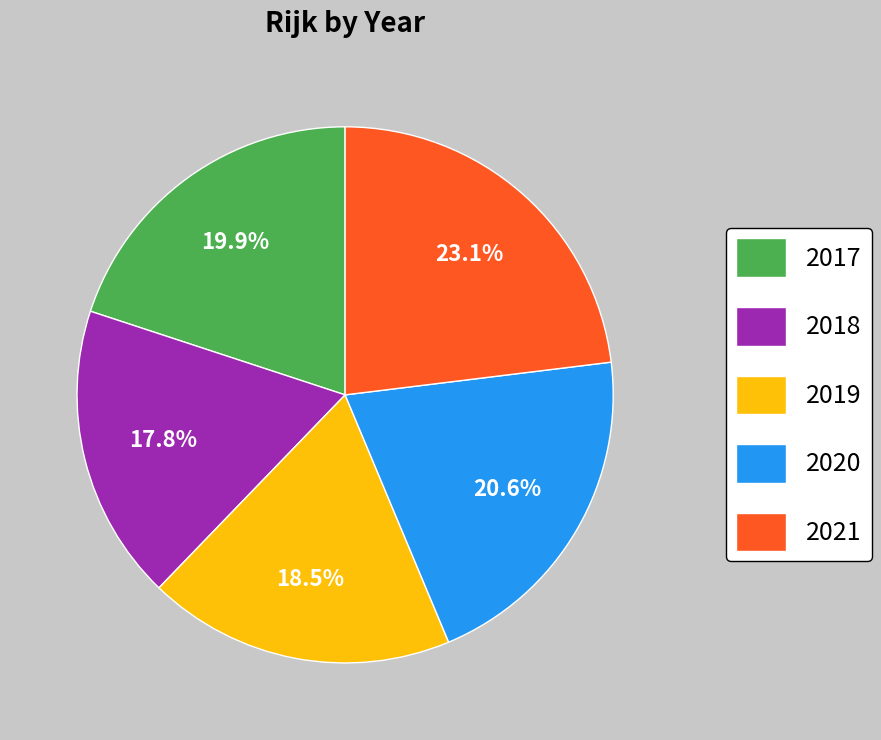

What portion of the pie excludes 2017?

80.1%